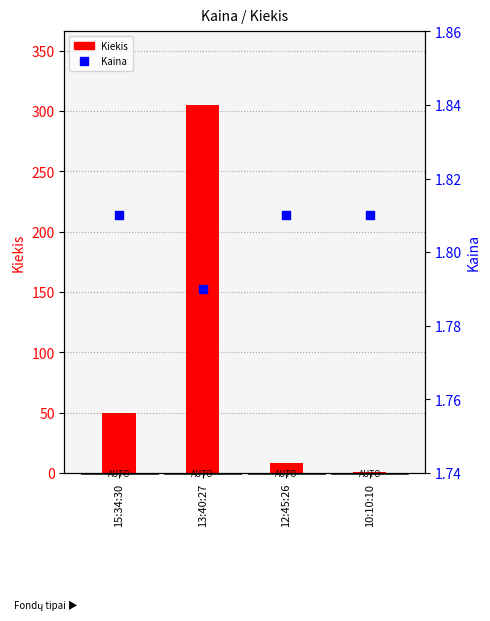

At which category is the sum across all series the highest?

13:40:27